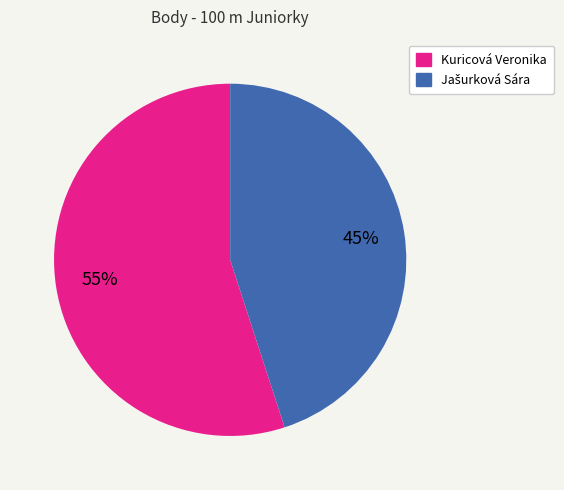

True or false: Kuricová Veronika accounts for 55% of the total.

True